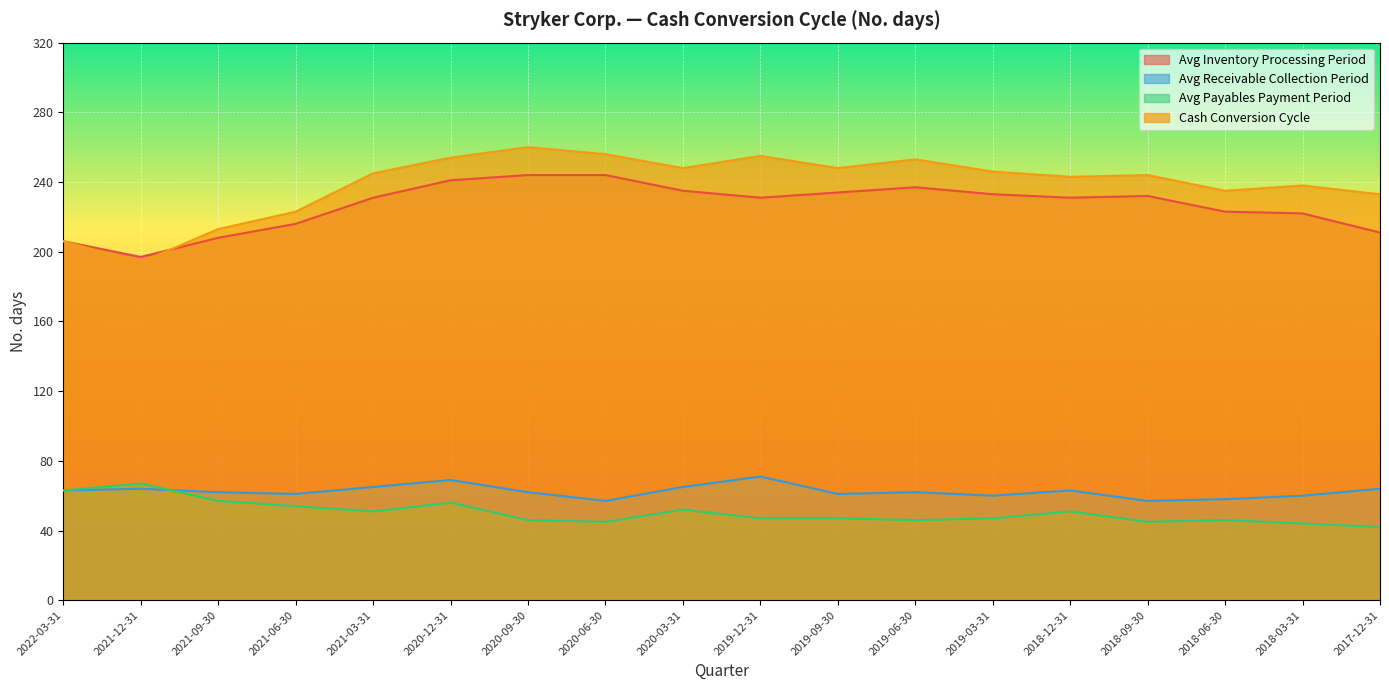

What is the difference between the maximum and minimum values in the Avg Inventory Processing Period series?

47